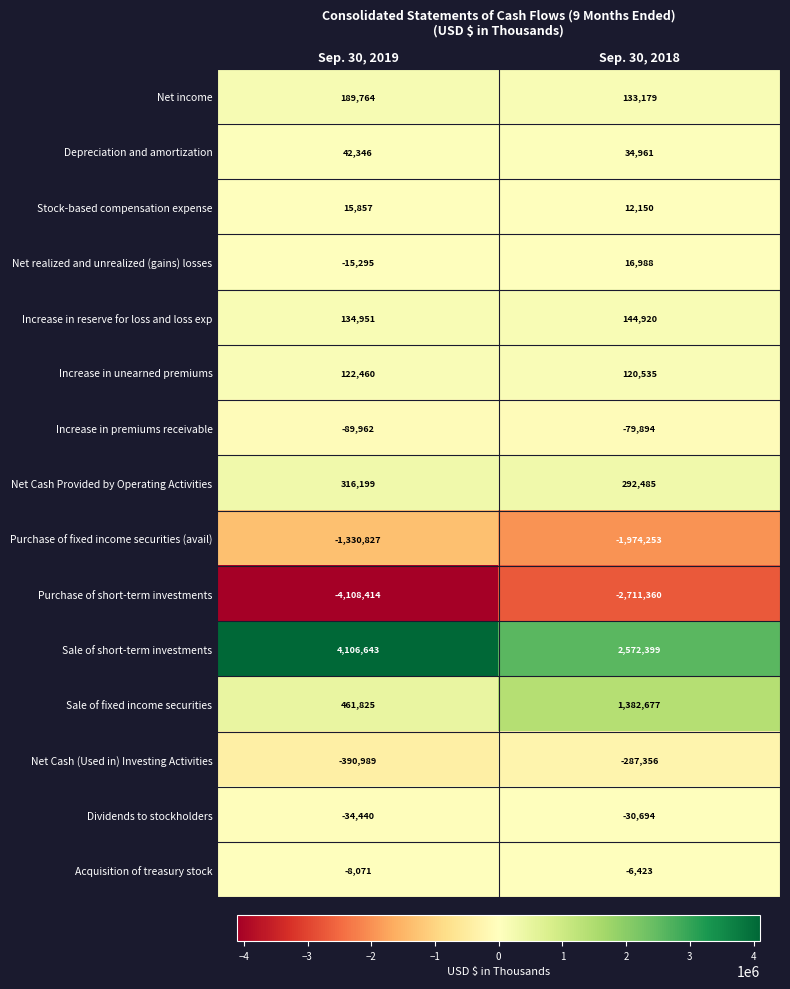

How many categories are shown in the chart?

2